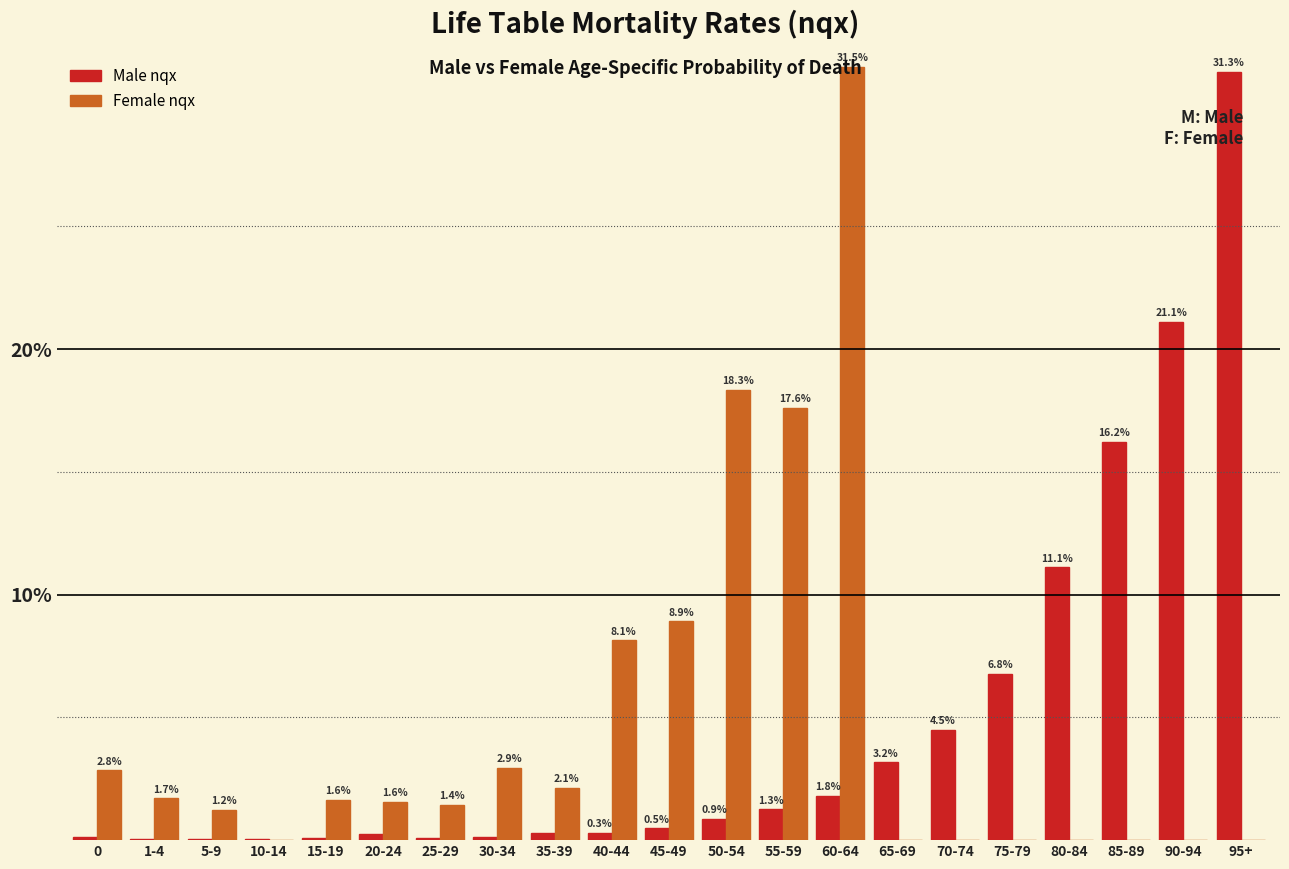

Is it true that Male nqx equals 31.3 at 95+?

True